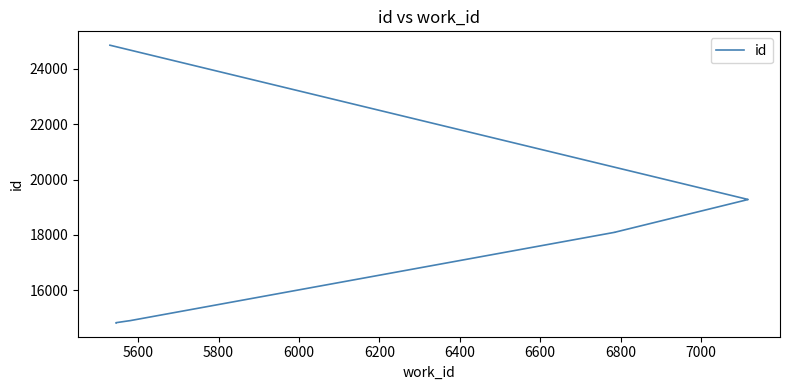

How many data points are above 18091?

4